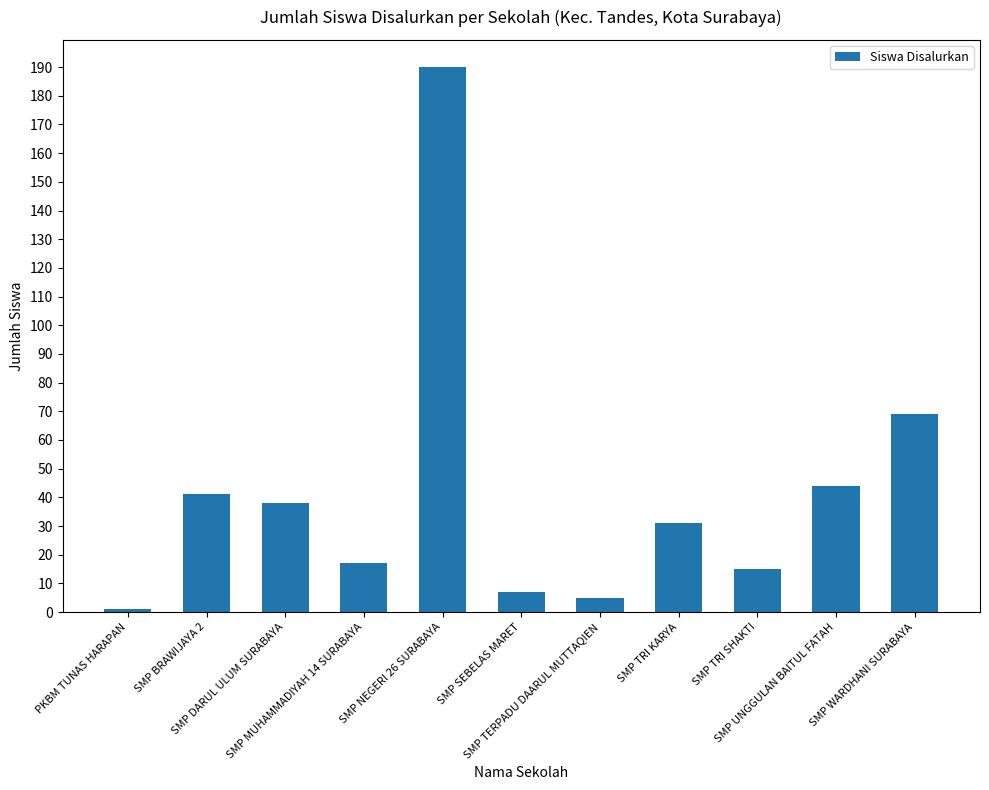

What is the maximum value shown in the chart?

190